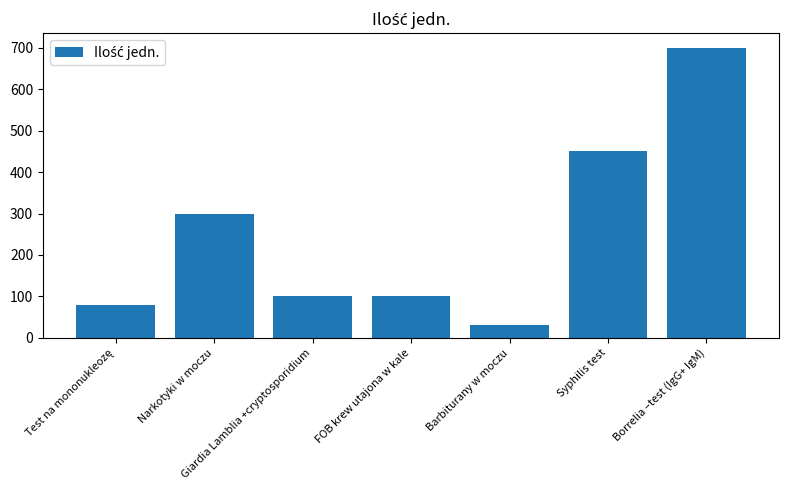

What is the greatest value displayed?

700